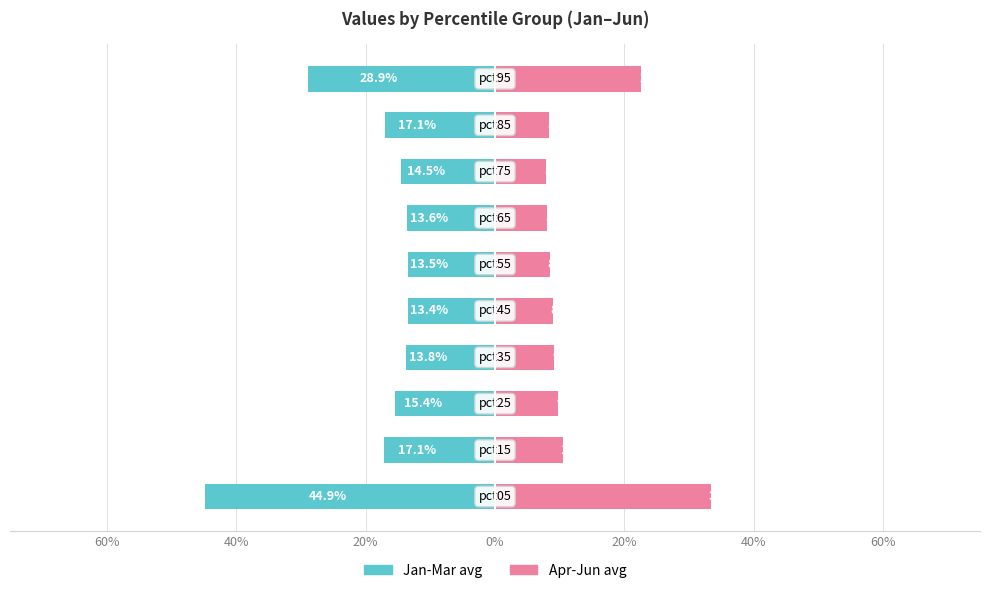

What is the difference between the maximum and minimum values in the Apr-Jun avg series?

0.3